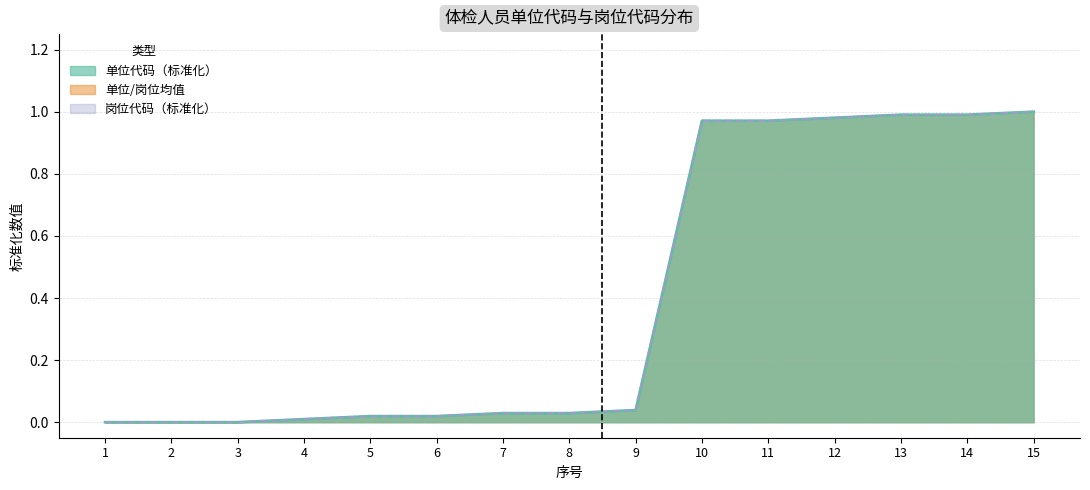

How many categories are shown in the chart?

15